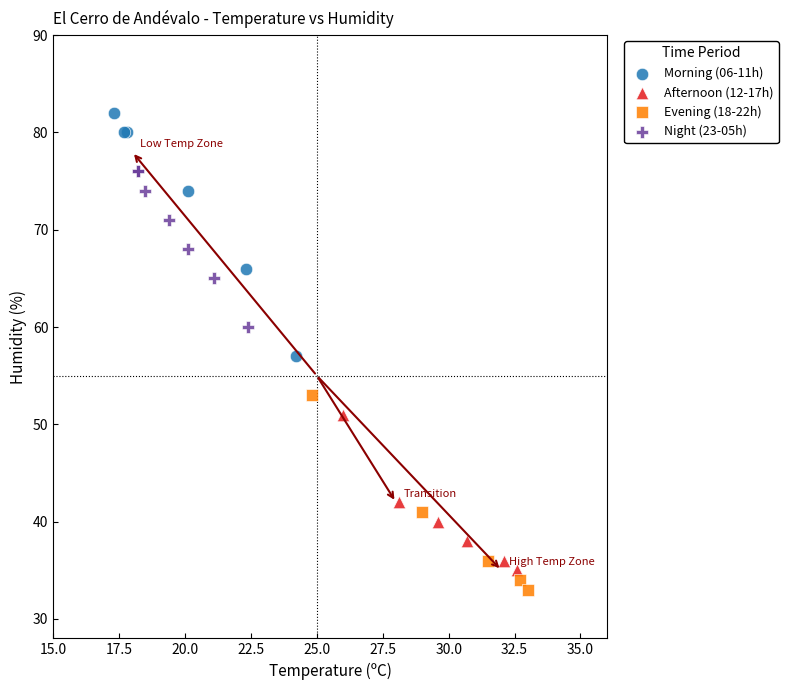

Which series contains the highest Y value?

Morning (06-11h)